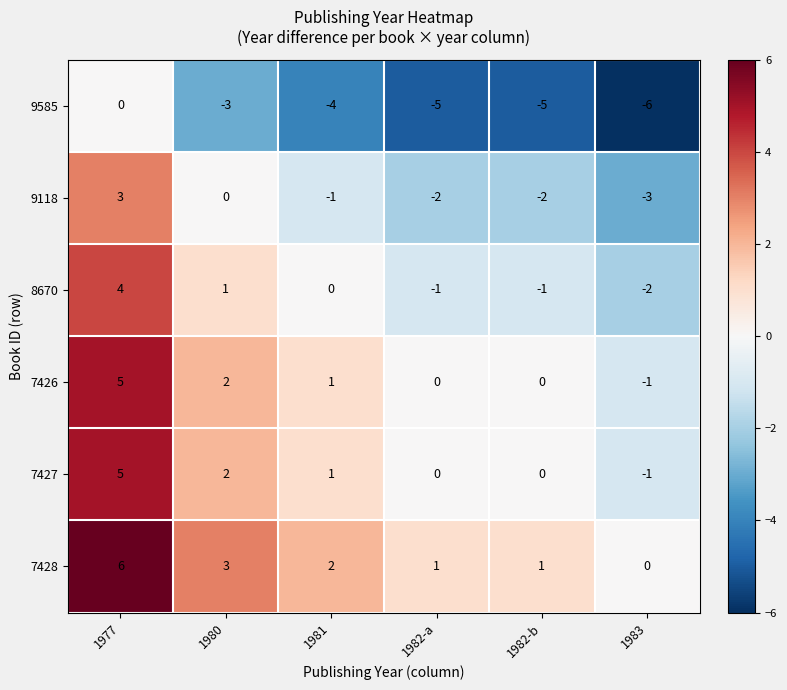

How many categories are shown in the chart?

6